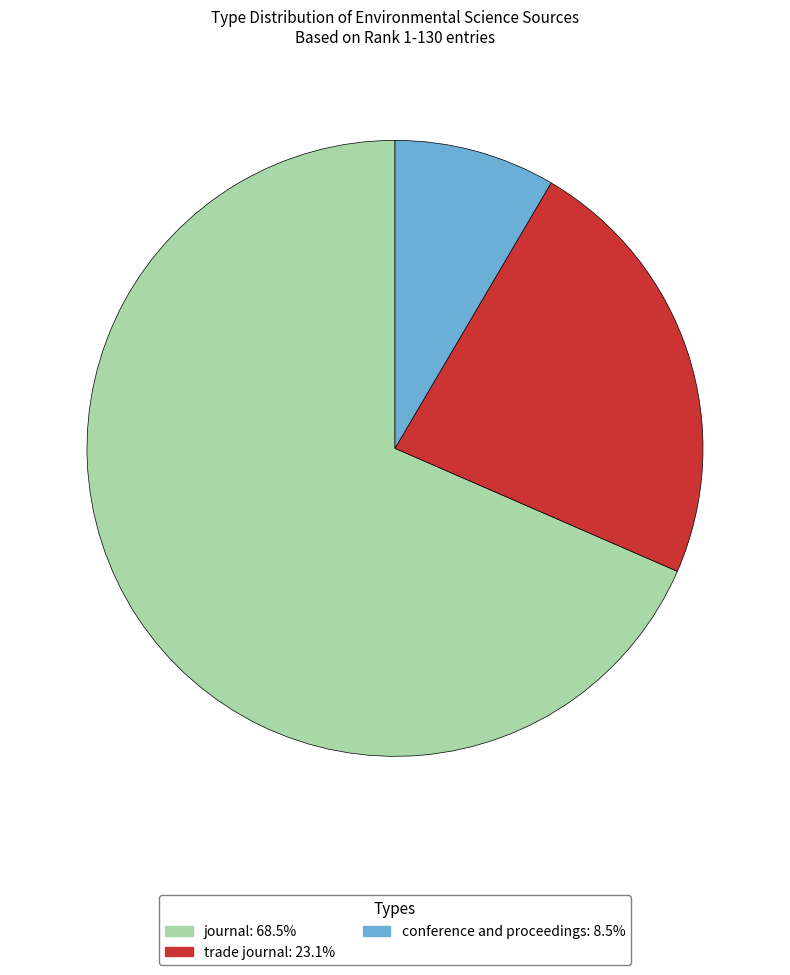

Which category has the biggest portion of the pie?

journal